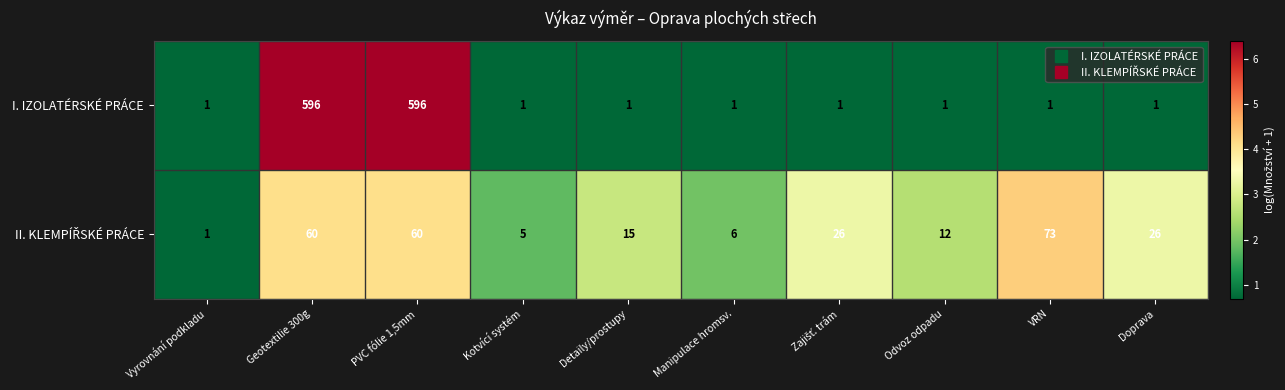

Which series has the largest range (max minus min)?

I. IZOLATÉRSKÉ PRÁCE